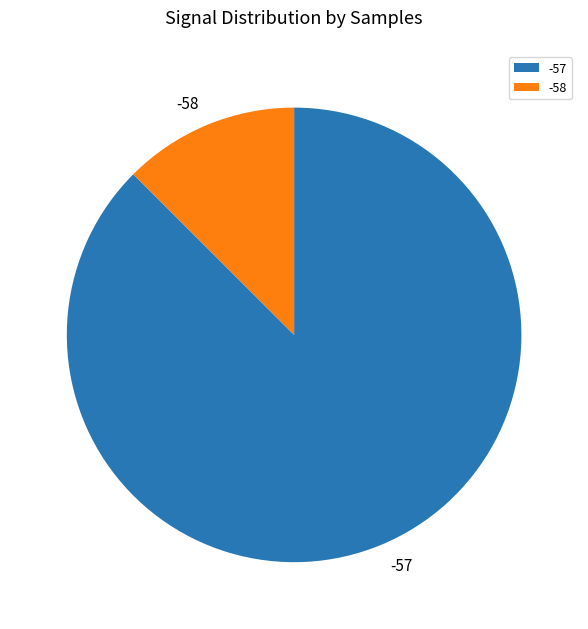

Combined, do -57 and -58 account for over 50%?

Yes